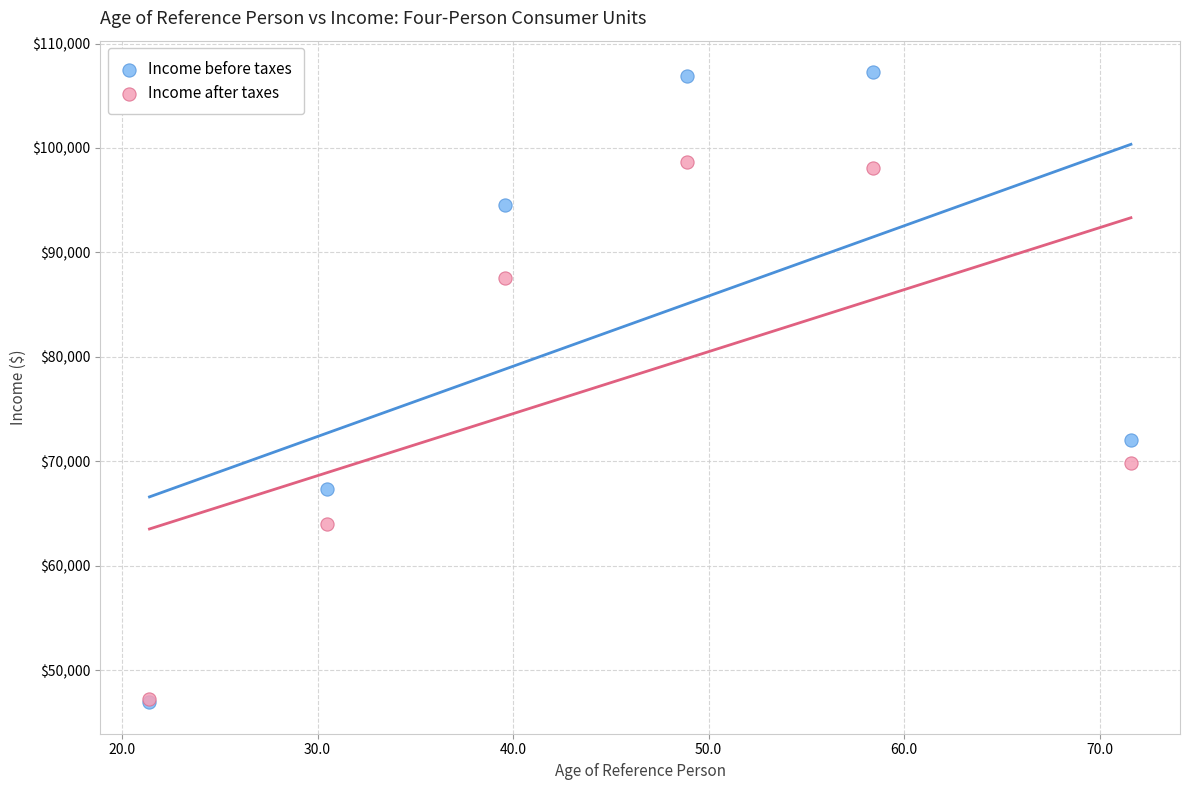

Which series has the widest spread of Y values?

Income before taxes